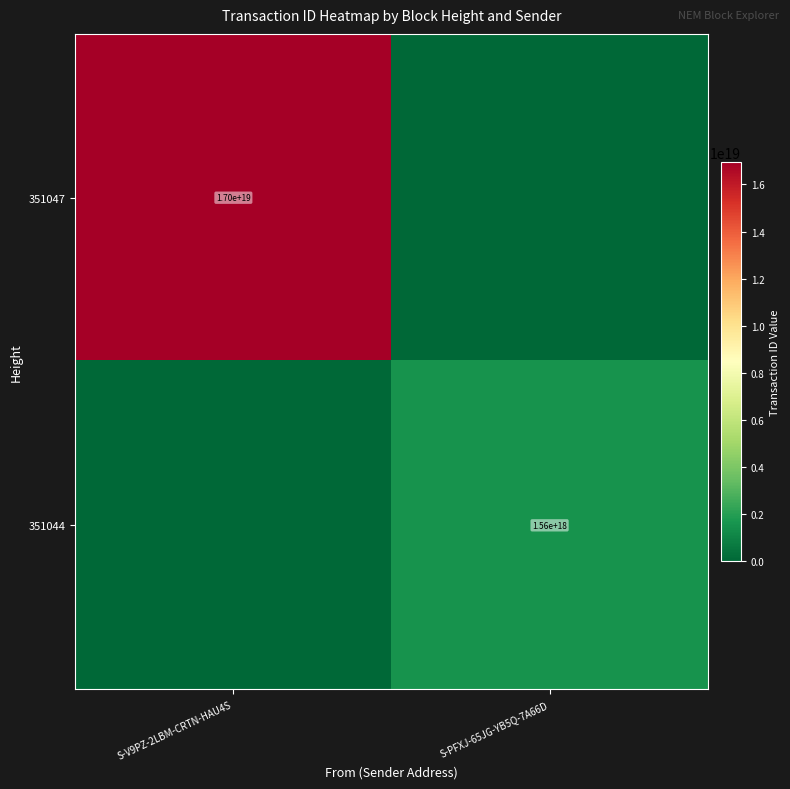

True or false: 351044 has a value of 1560000000000000000 at S-PFXJ-65JG-YB5Q-7A66D.

True